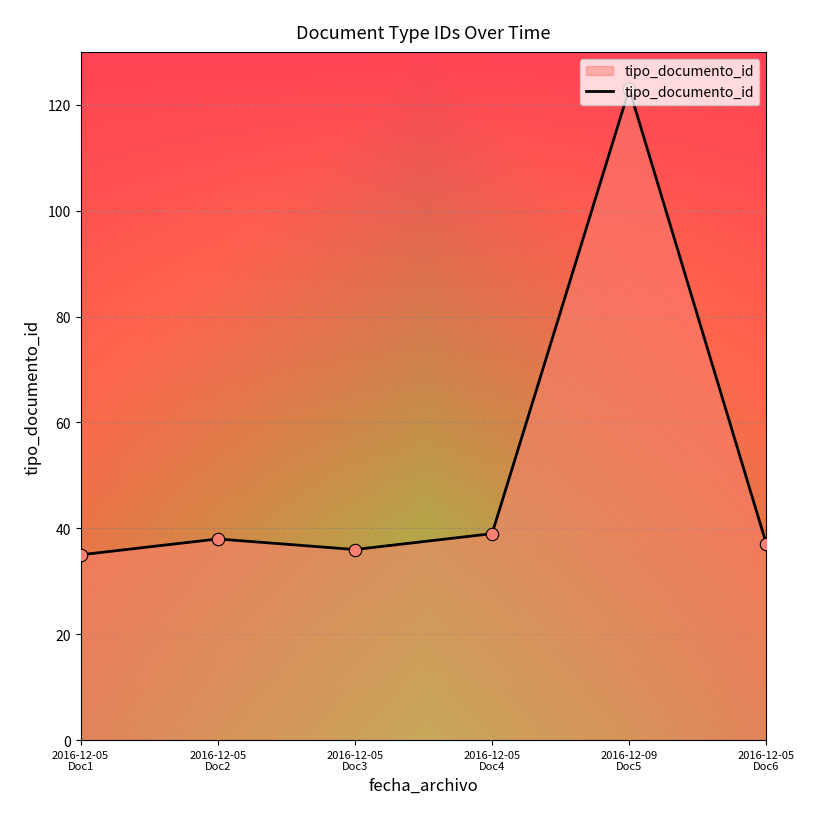

What is the ratio of the value at 2016-12-05
Doc2 to the value at 2016-12-05
Doc6?

1.0